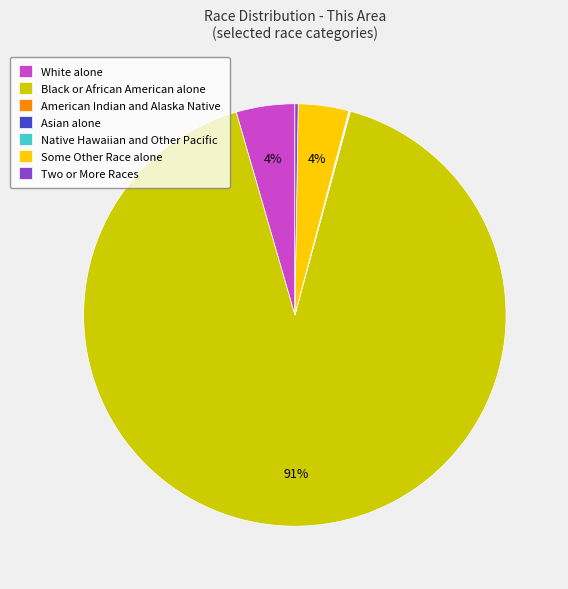

Is Black or African American alone the majority of the pie?

Yes